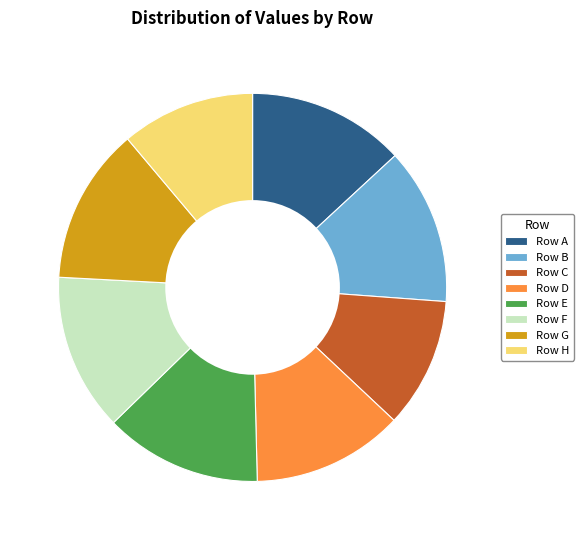

Does any single category account for the majority?

No